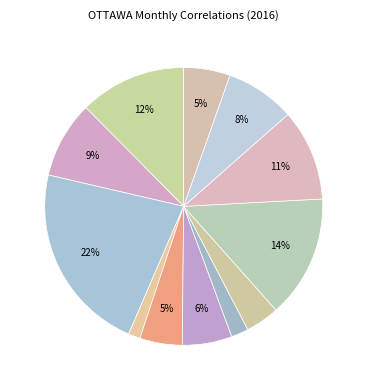

How many slices are in this pie chart?

12